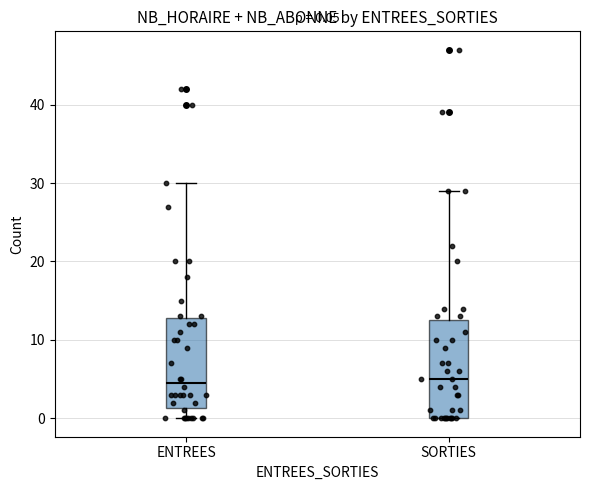

Comparing the boxes themselves (not the whiskers), which one is the tallest?

SORTIES